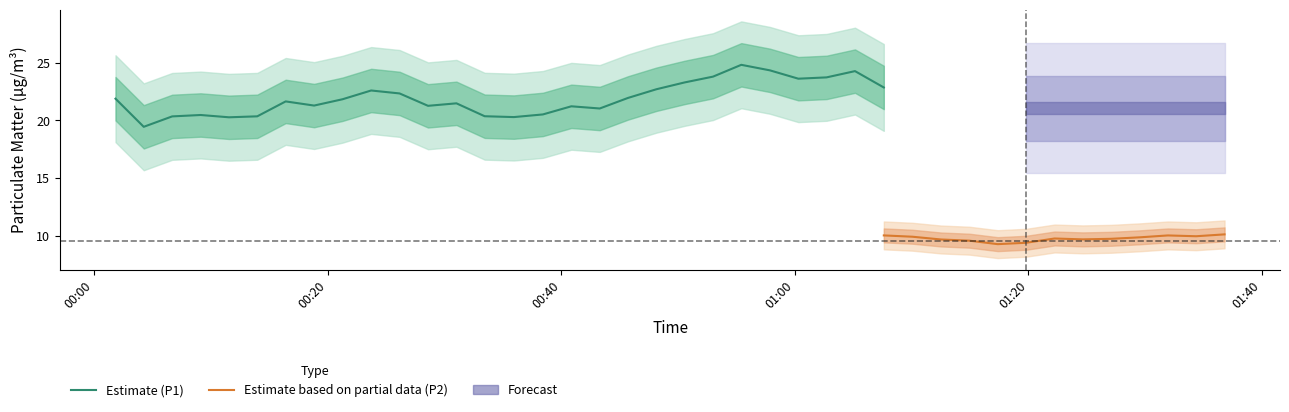

Is it true that P1 equals 10.3 at 18?

False